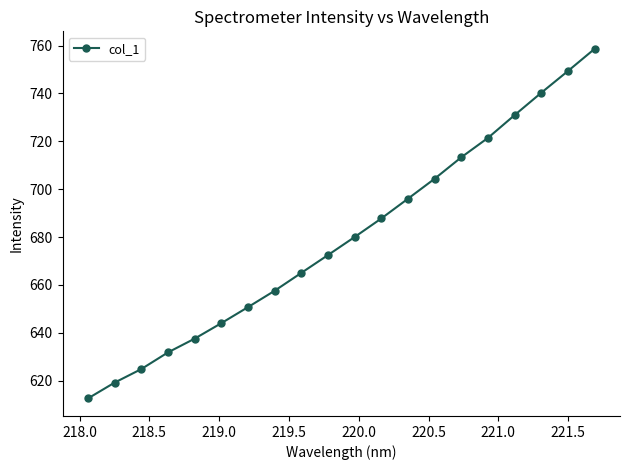

What is the average value?

679.9